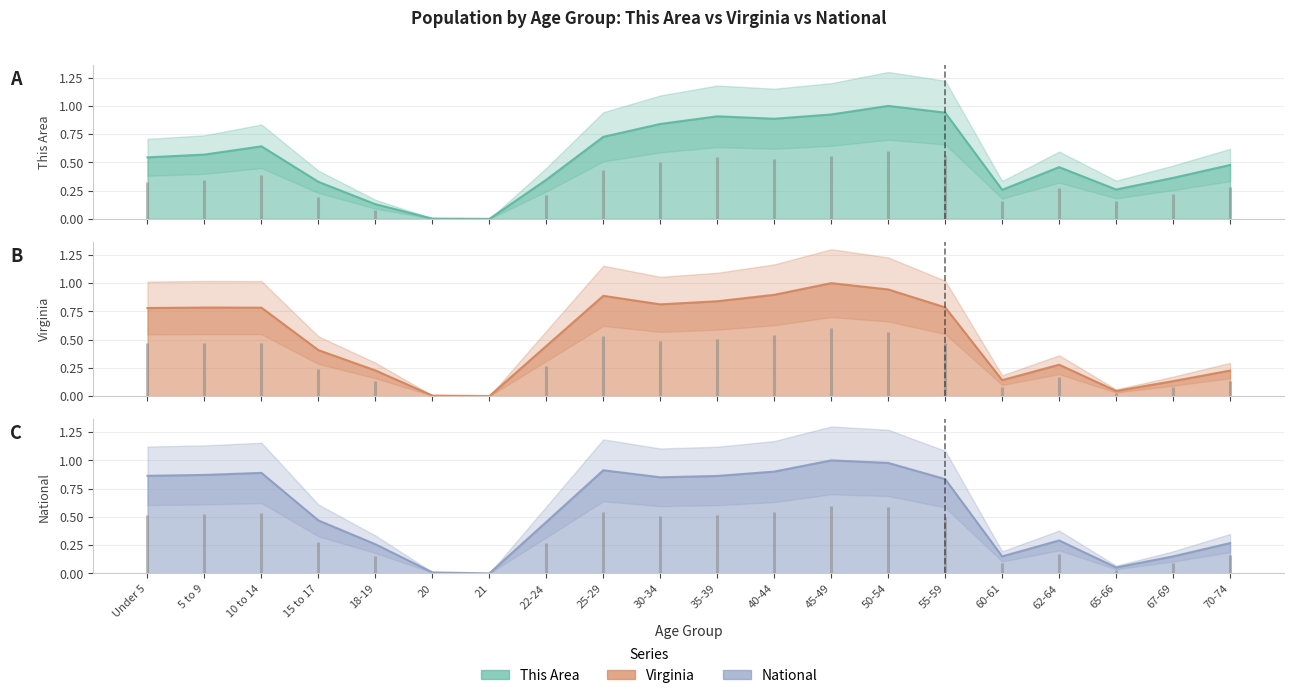

How many interior local valleys does the Virginia series have?

4